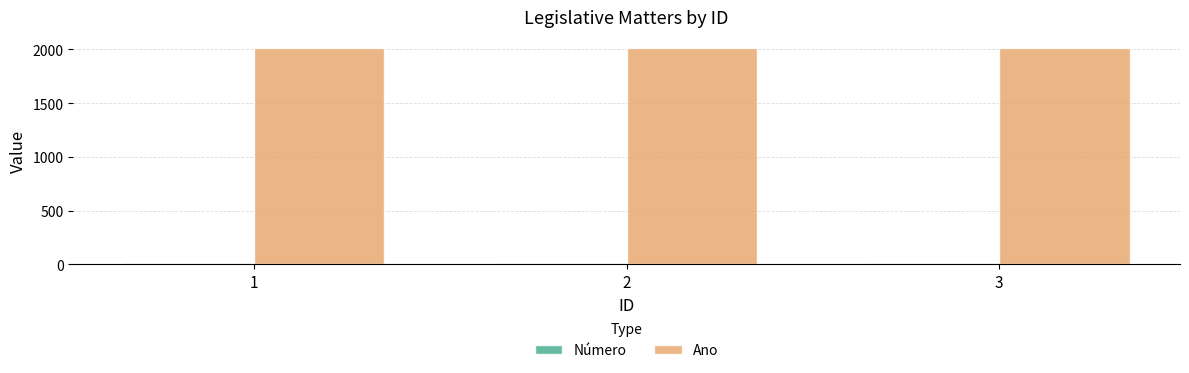

What is the maximum value shown in the chart?

2014